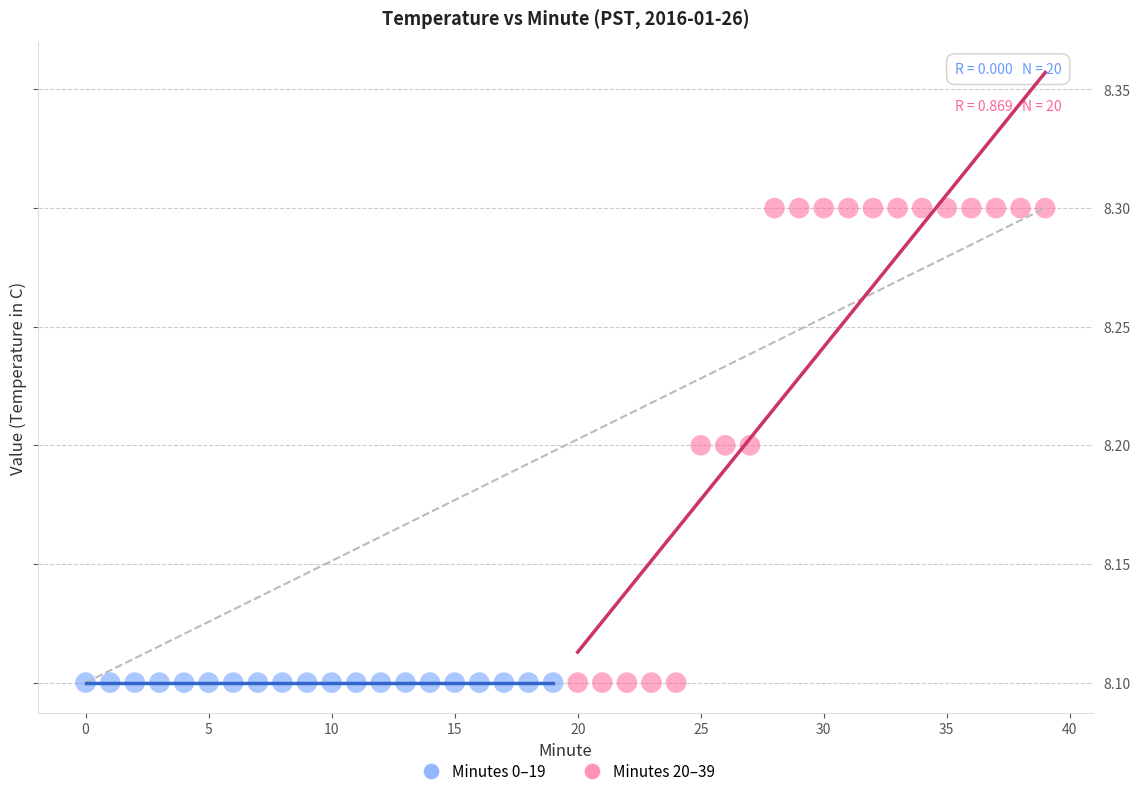

Which series contains the highest Y value?

Minutes 20–39